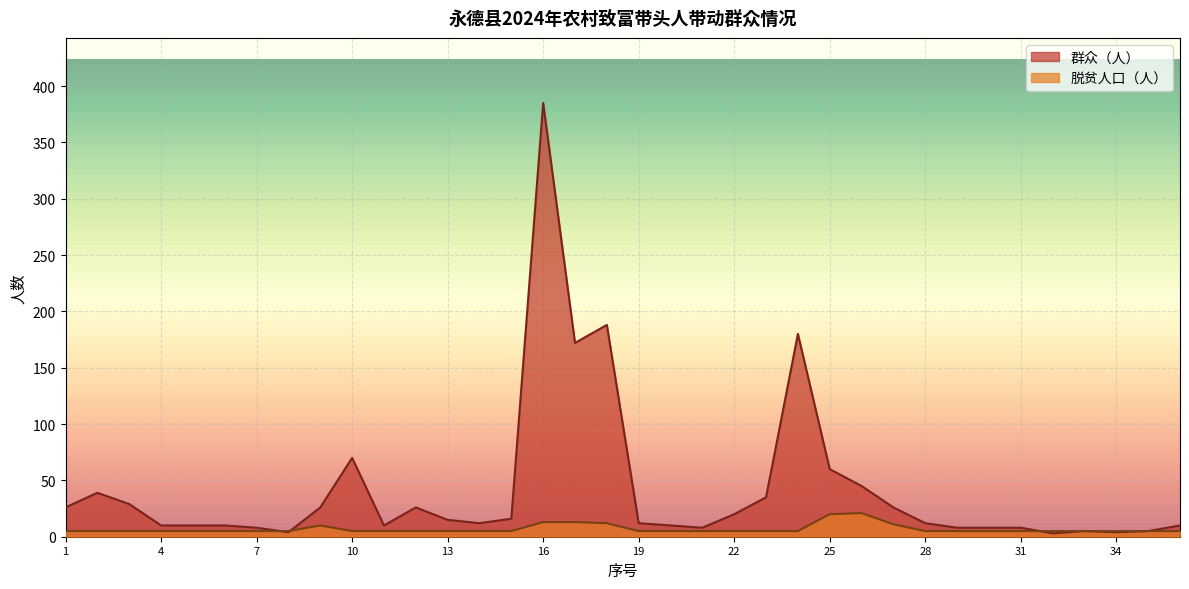

At which label does 群众（人） first exceed 12?

1